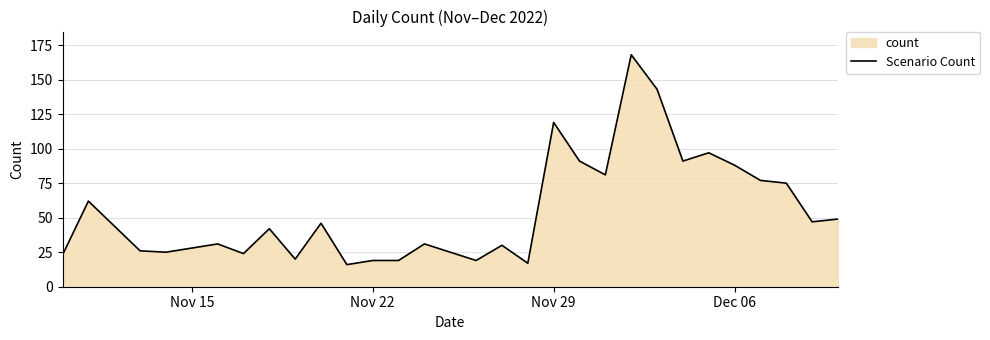

True or false: the data shows 18 at Nov 15.

False